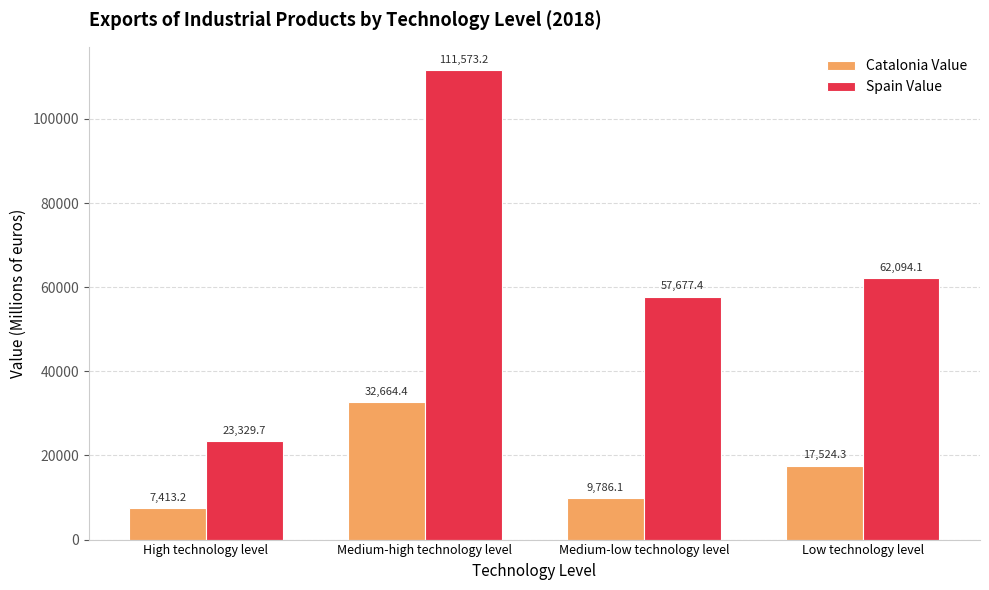

Which category has the highest value in the Spain Value series?

Medium-high technology level